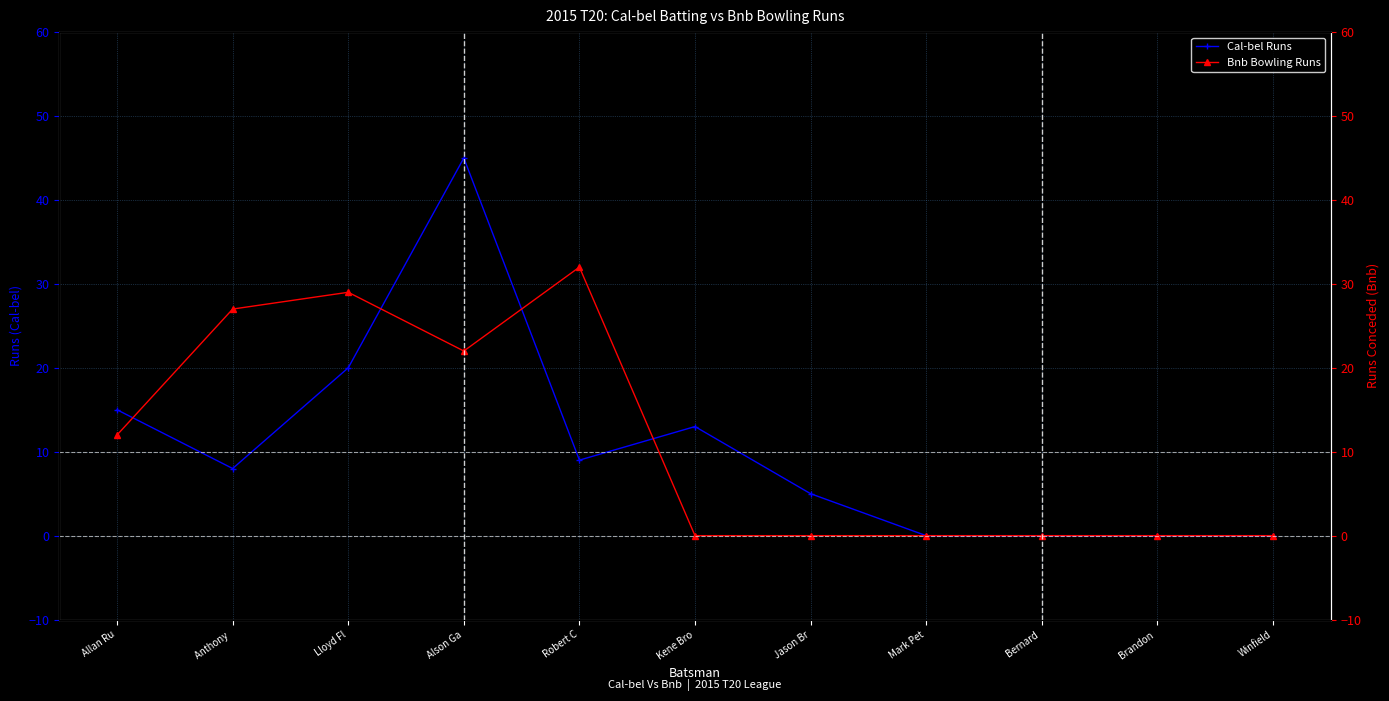

The value of Cal-bel Runs at Mark Pet is 0. True or false?

True